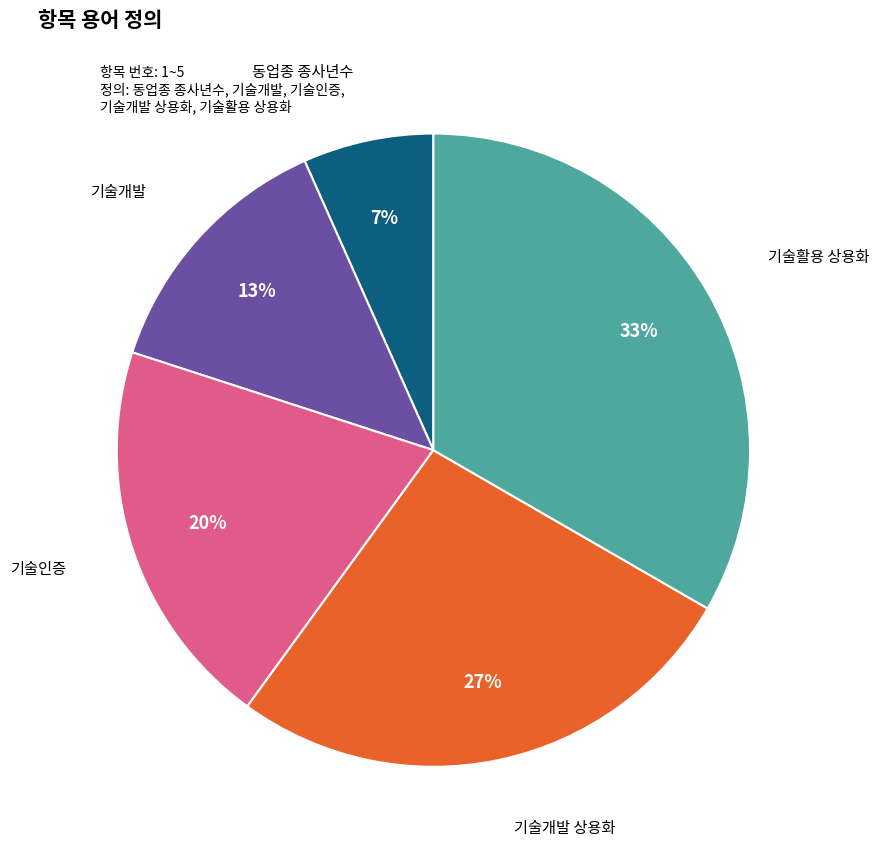

Does any single category account for the majority?

No